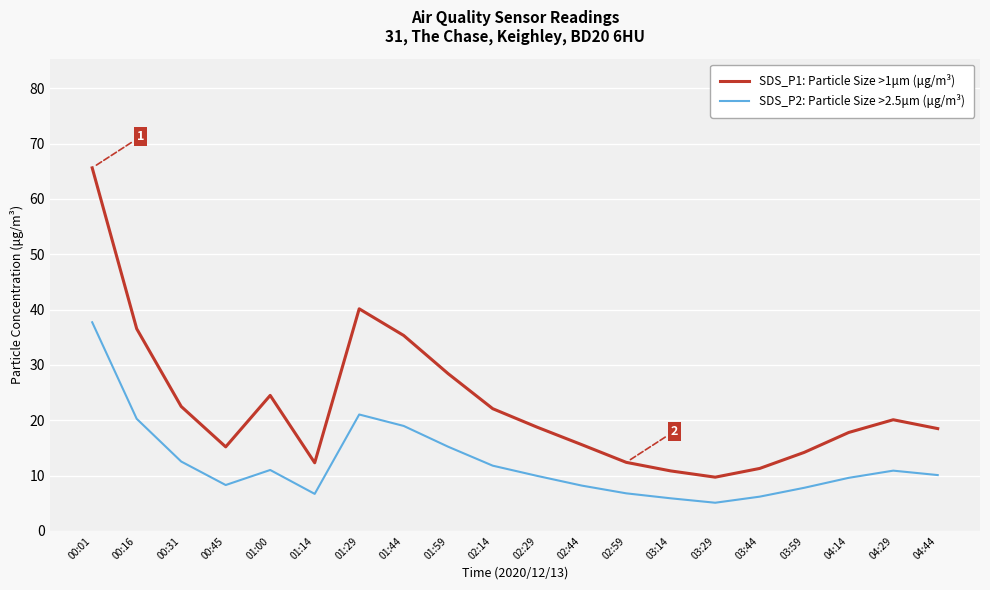

What position from the right is 01:59?

12